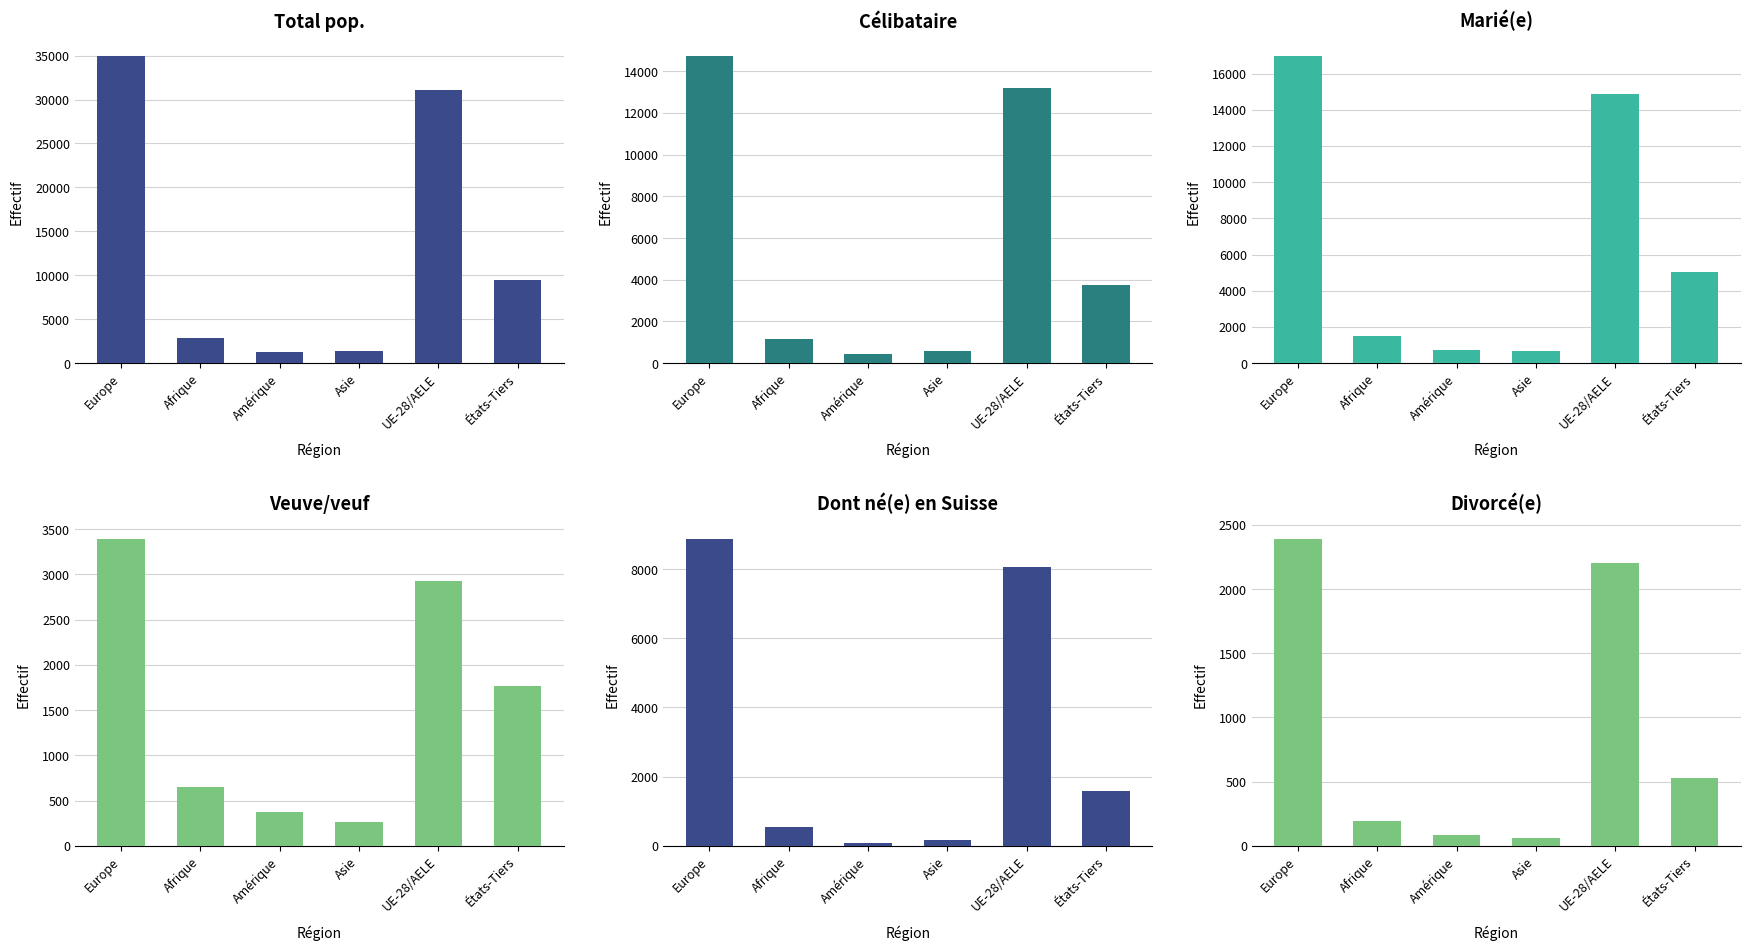

What is the greatest value displayed?

34926